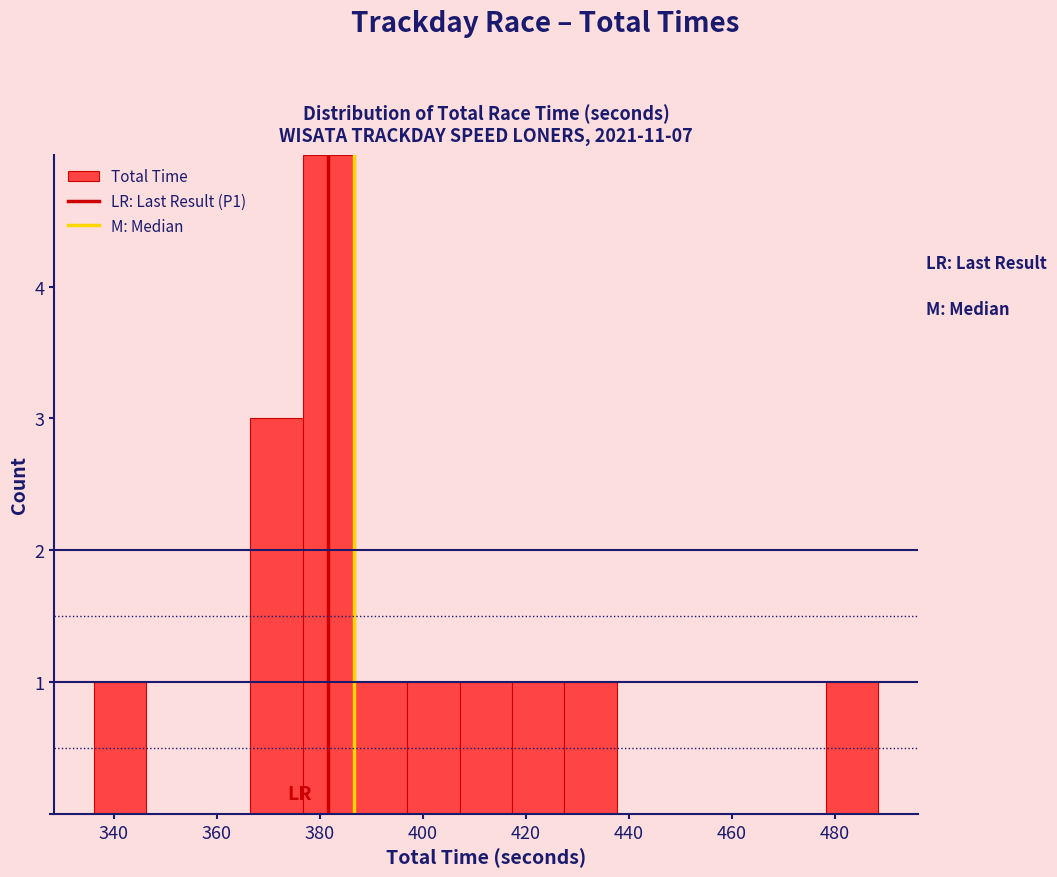

Which range on the x-axis has the tallest bar?

376 to 386